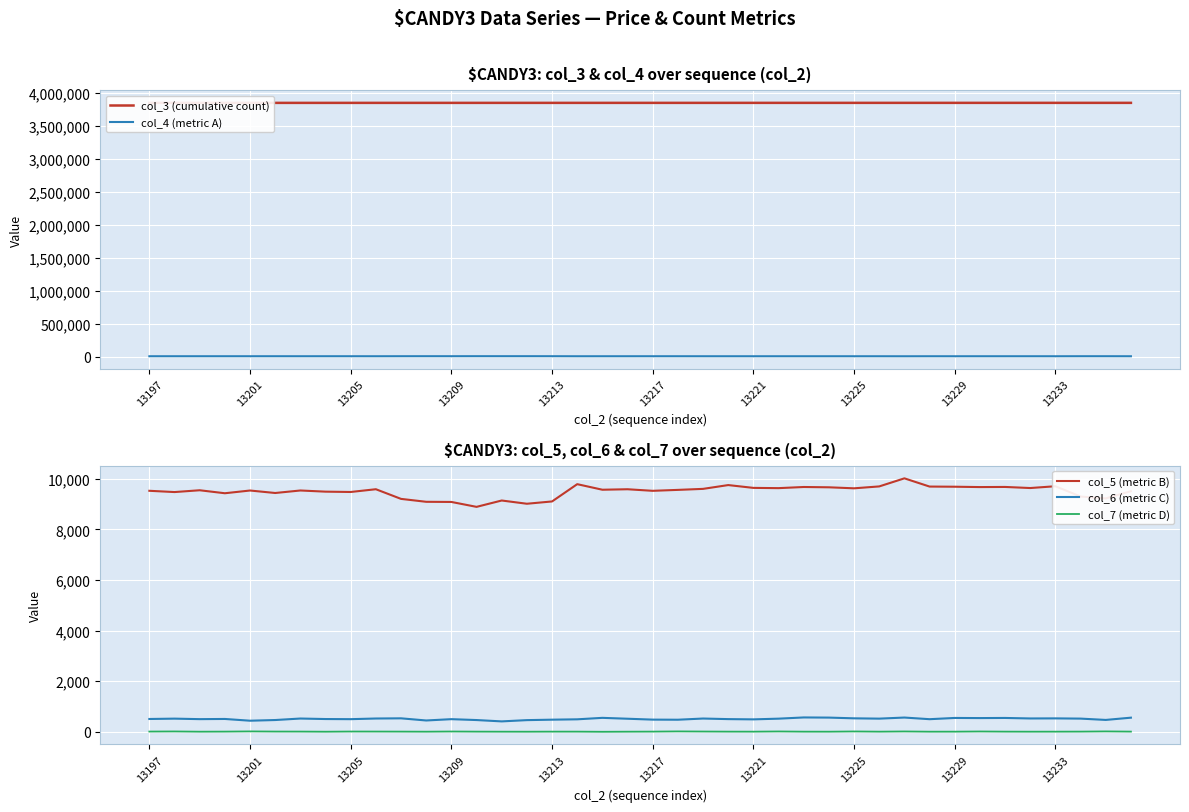

The value of col_6 (metric C) at 13225 is 535. True or false?

True